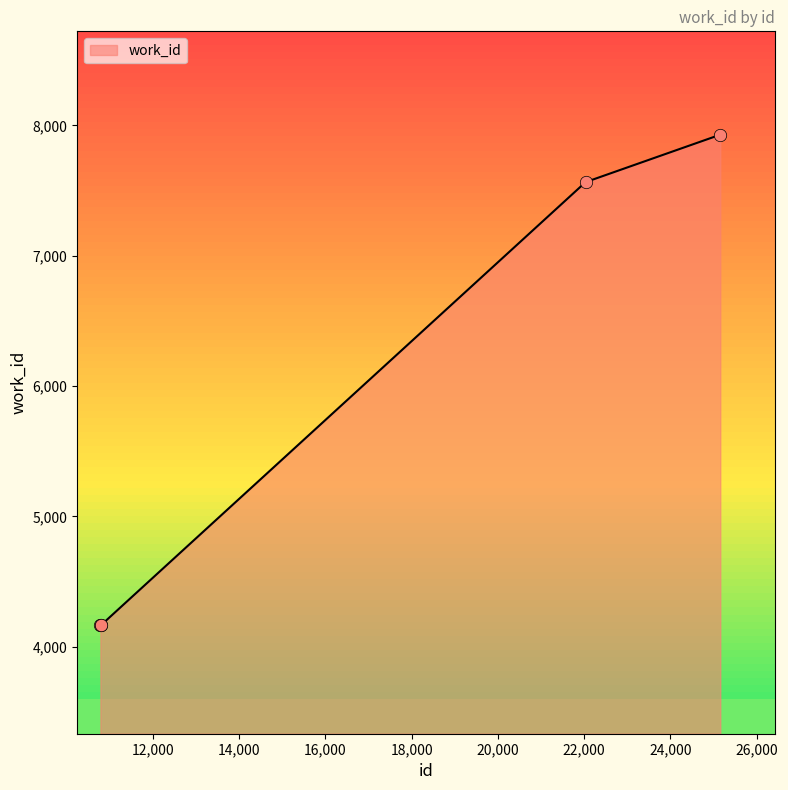

True or false: there are more than 1 points higher than both neighbors.

False